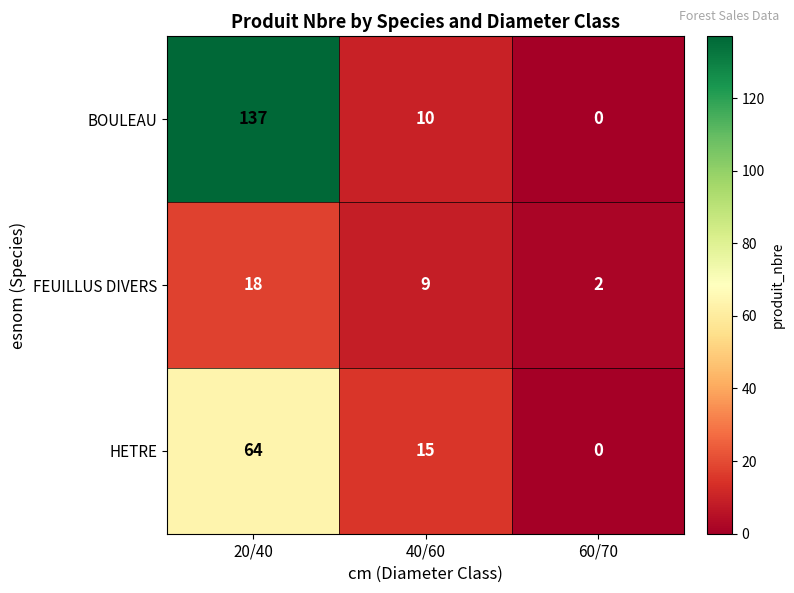

Between 20/40 and 40/60, which series saw the biggest shift?

BOULEAU